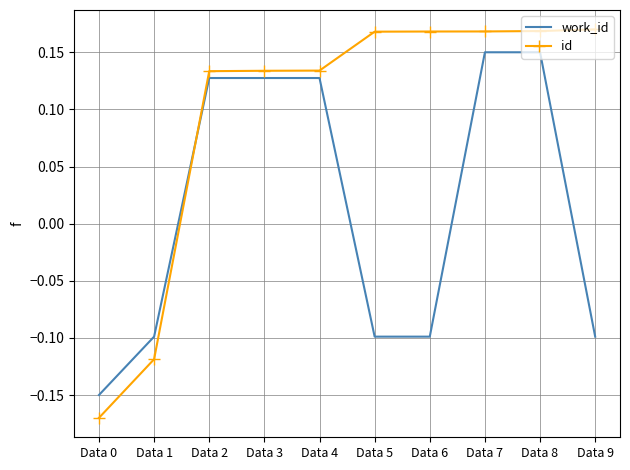

Which series changed the most between Data 3 and Data 6?

work_id